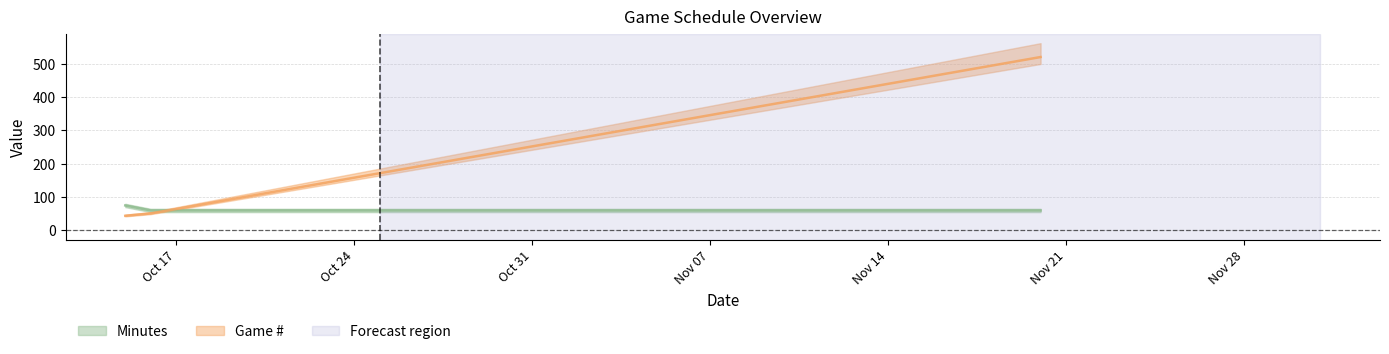

List the series in order of their peak value, lowest first.

Minutes, Game #